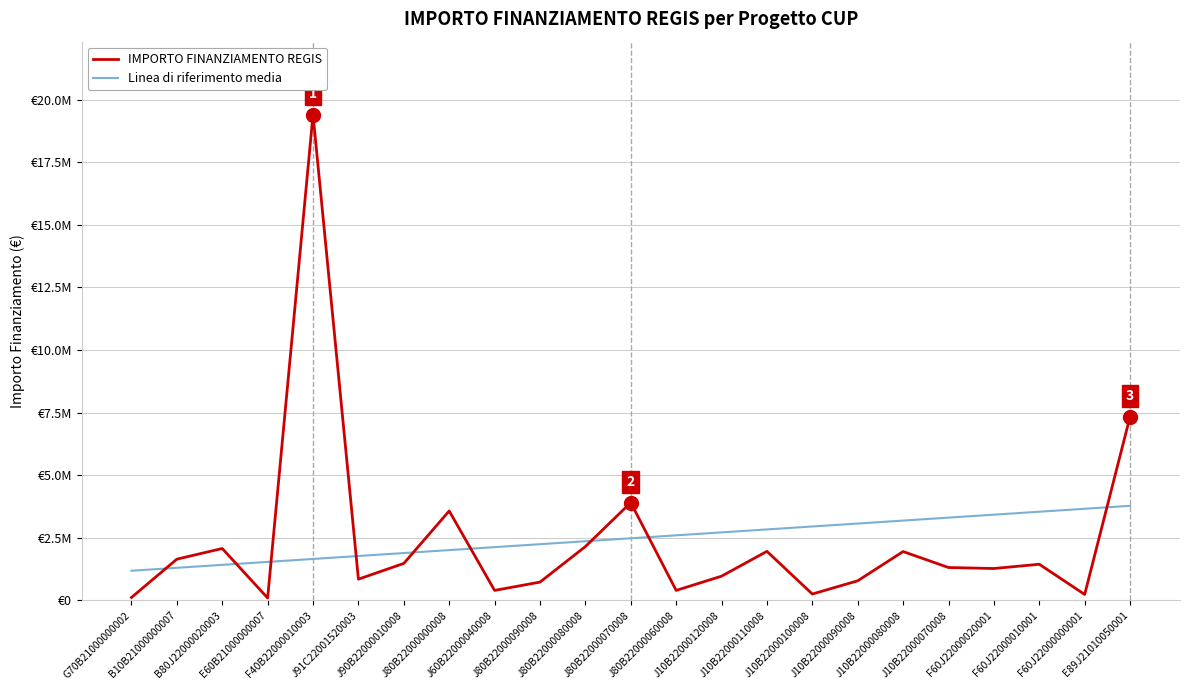

At which category does the chart reach its minimum across all series?

E60B21000000007